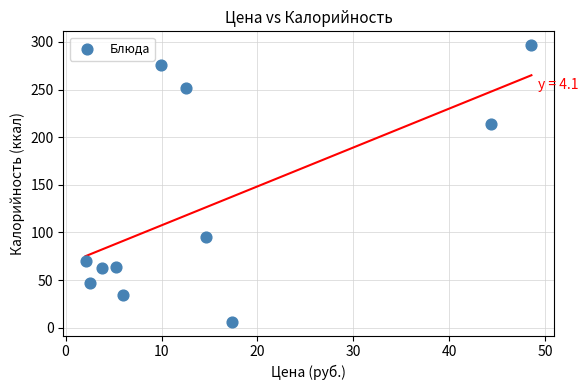

What is the range of X values (max minus min)?

46.5